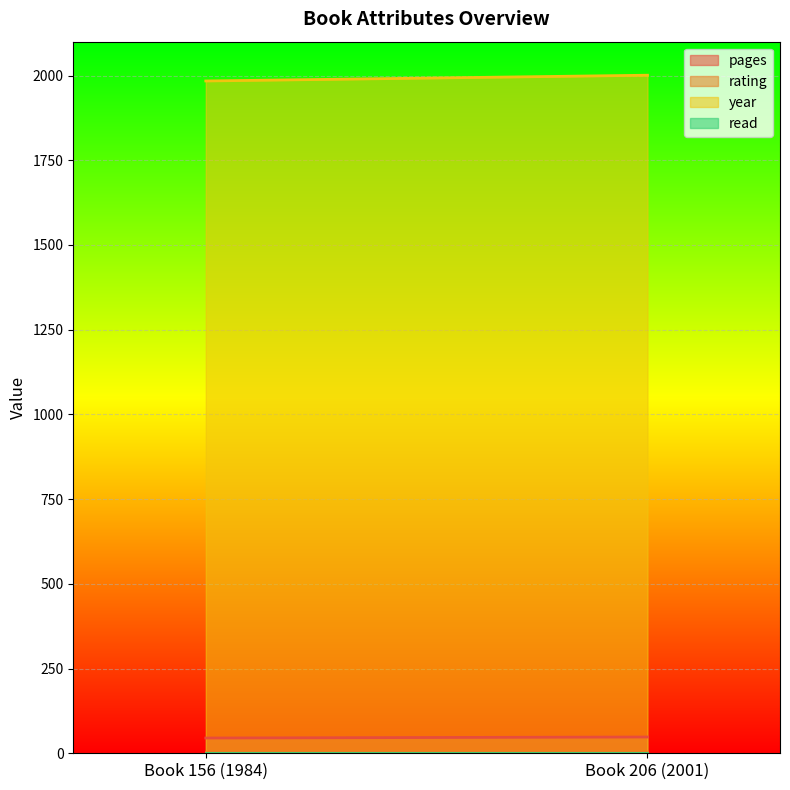

Reading left to right, extract all data points from this chart.

pages: 45	48
rating: 5	5
year: 1984	2001
read: 1	1